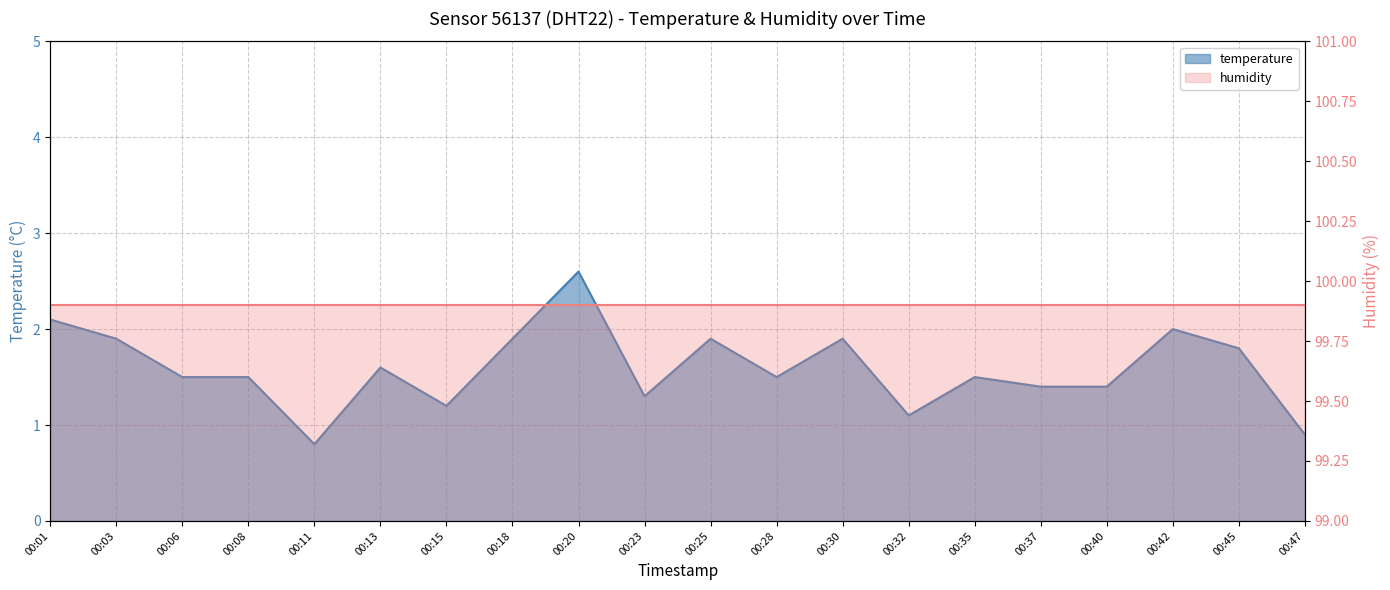

Which category has the lowest value across all series?

00:11